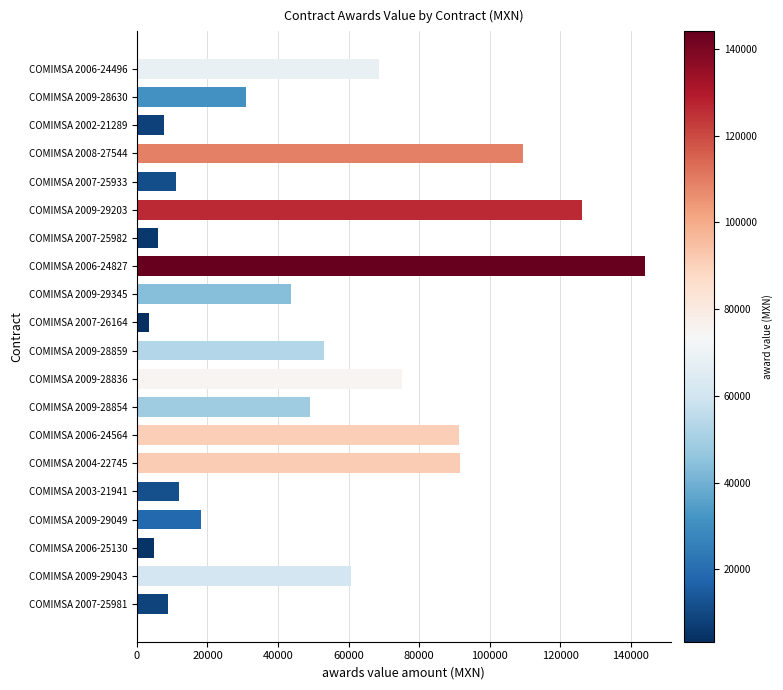

What is the label of the 16th bar from the top?

COMIMSA 2003-21941